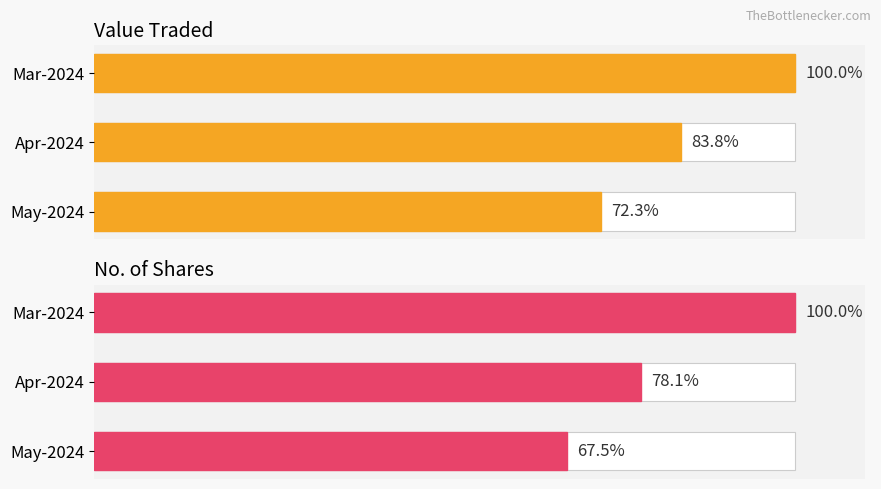

What is the difference between the highest and lowest values at Apr-2024?

5.7